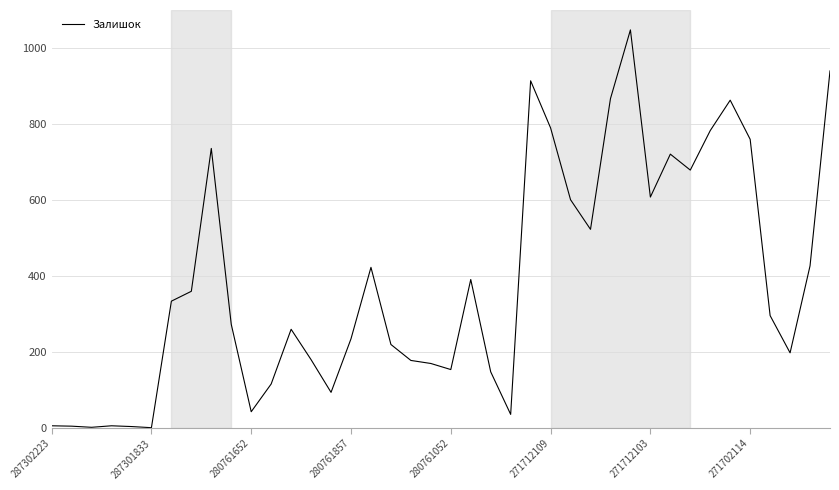

Is this an area chart (filled region under the line)?

No